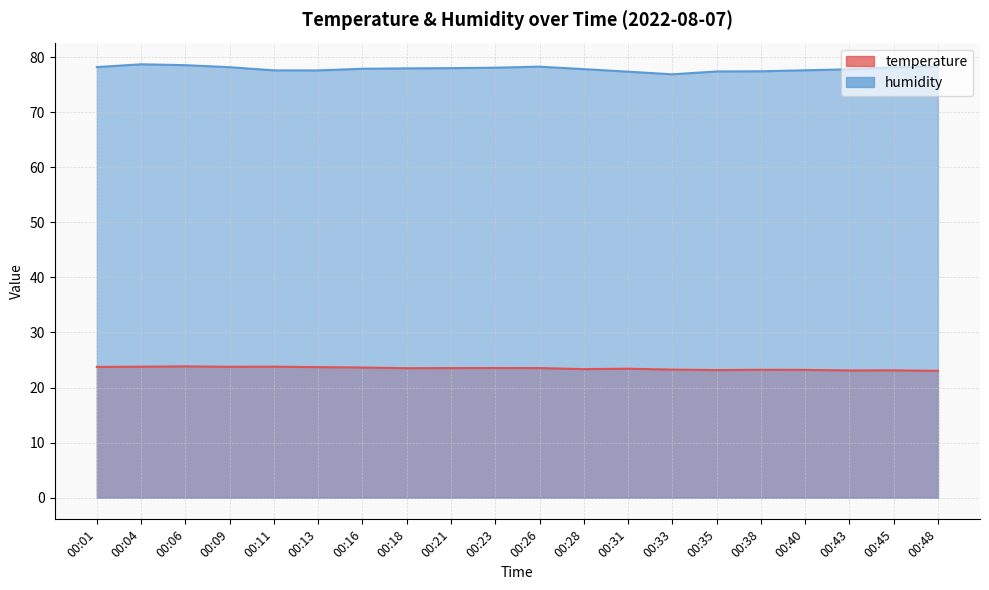

Which series has the largest range (max minus min)?

humidity